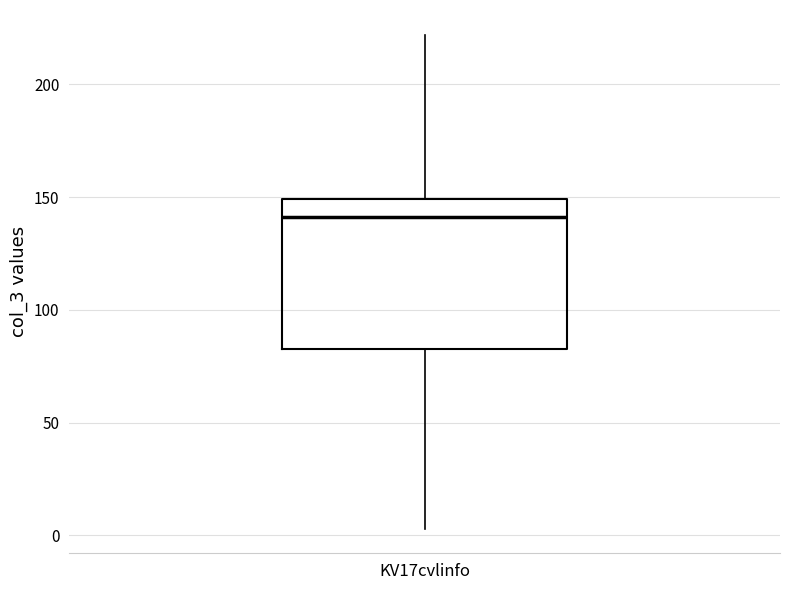

Read this box plot against the y-axis: the position of the median line, the range covered by the box, and the ends of both whiskers. The values are not printed on the chart, so give them approximately, as read against the axis.

median 140, box 85 to 150, whiskers 5 to 220